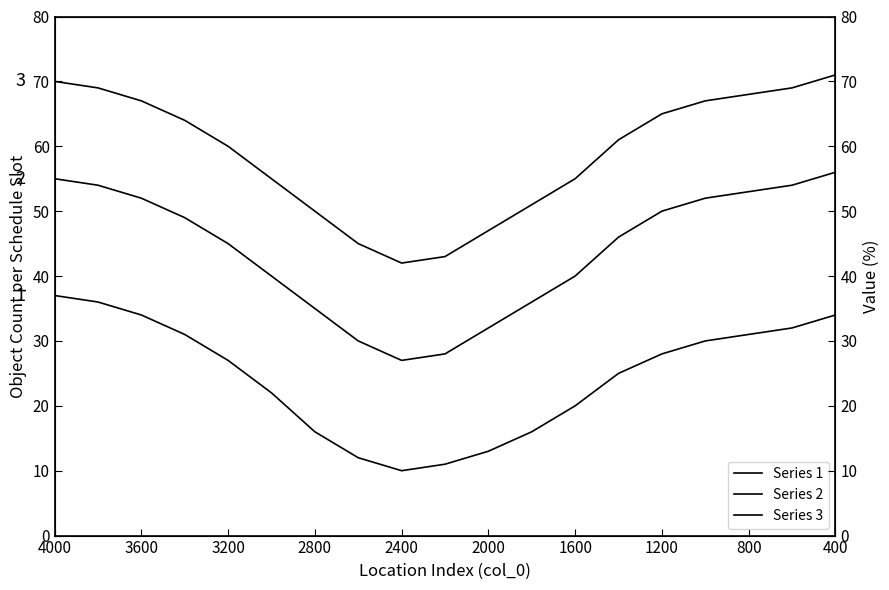

List the series in order of their peak value, lowest first.

Series 1, Series 2, Series 3